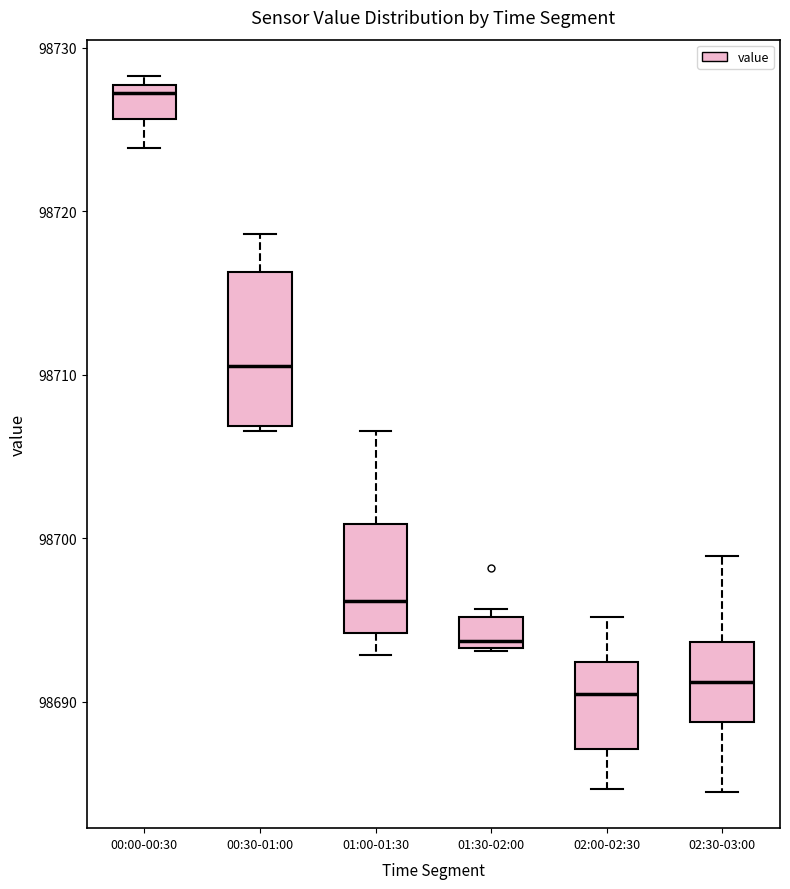

Which box's median line is the highest?

00:00-00:30